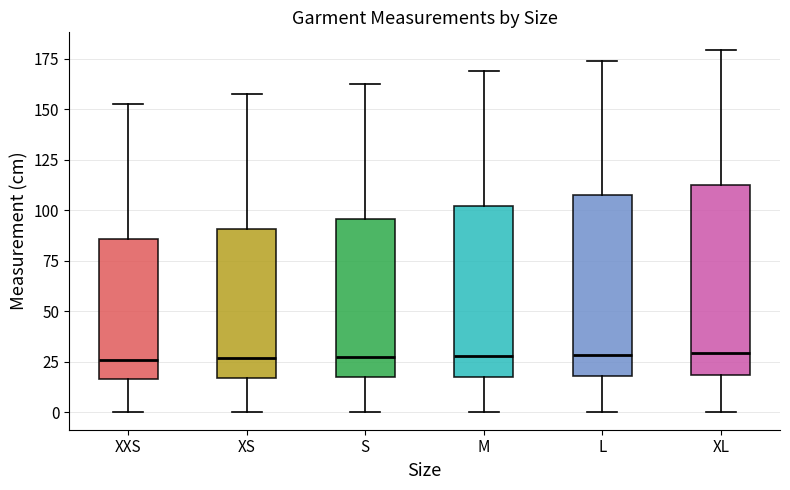

Where does the upper whisker of the box for XS end on the y-axis? The values are not printed on the chart, so give them approximately, as read against the axis.

155